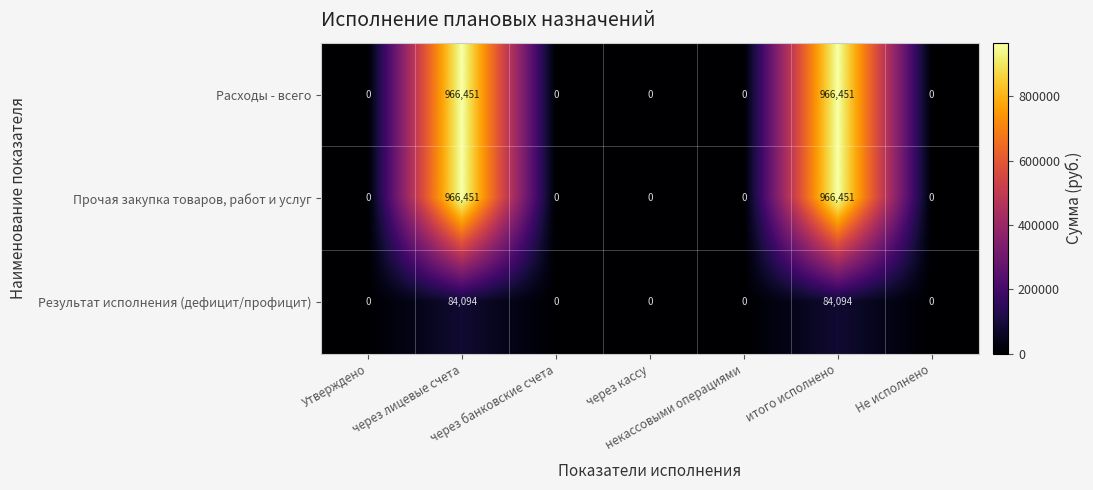

Count the Результат исполнения (дефицит/профицит) values in the range 0 to 84094.

7